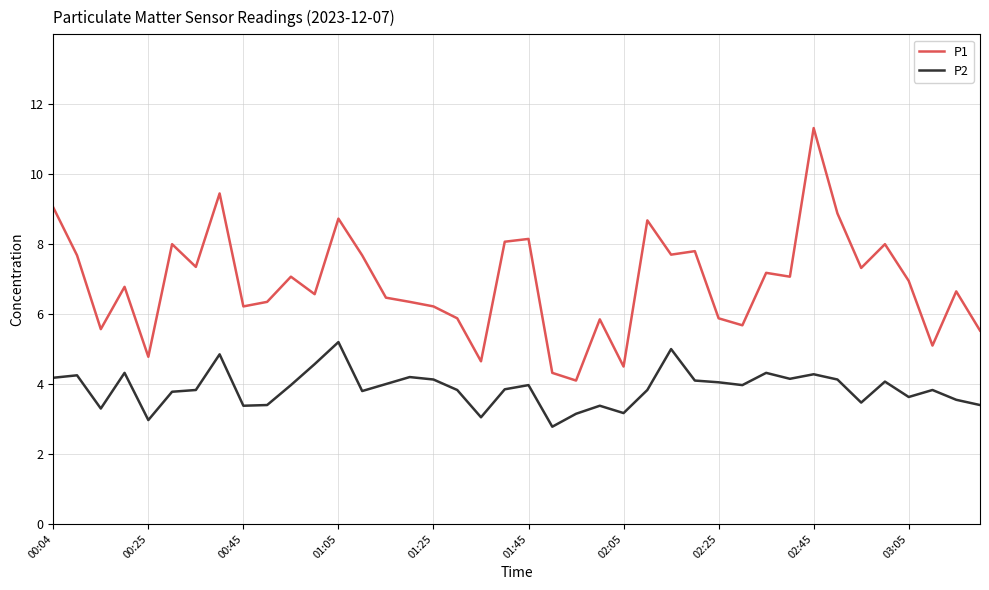

Which series has the largest range (max minus min)?

P1